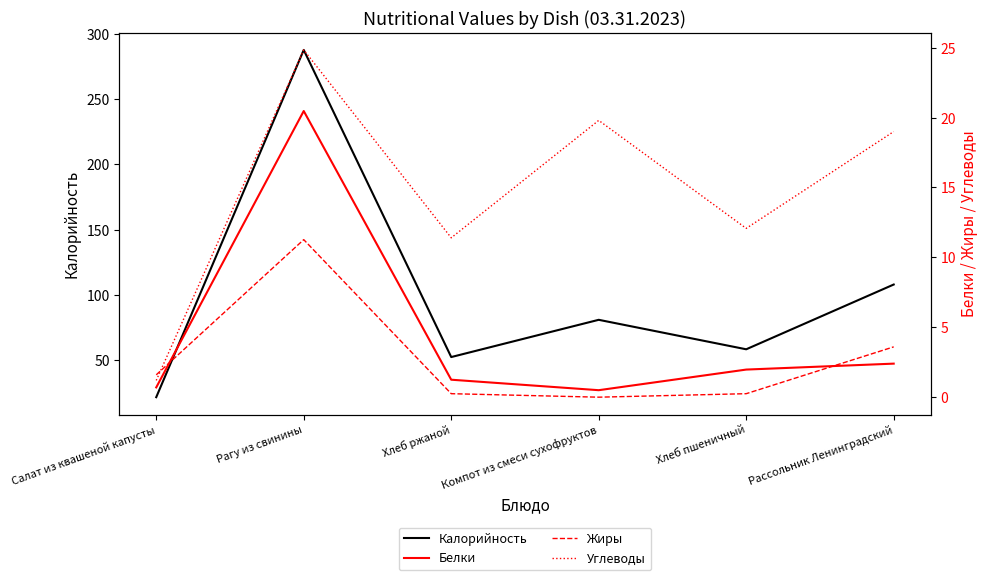

Reading left to right, transcribe all the data shown in this chart.

Калорийность: 21.8	287.5	52.5	81.0	58.5	108.0
Белки: 0.7	20.5	1.2	0.5	2.0	2.4
Жиры: 1.6	11.3	0.2	0.0	0.2	3.6
Углеводы: 1.2	24.8	11.4	19.8	12.1	19.0